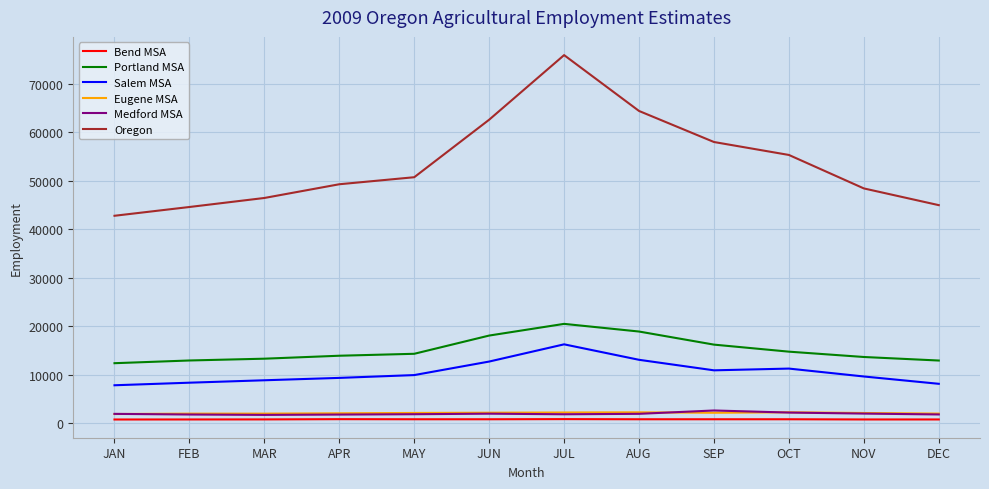

True or false: Salem MSA and Medford MSA cross at least once.

False